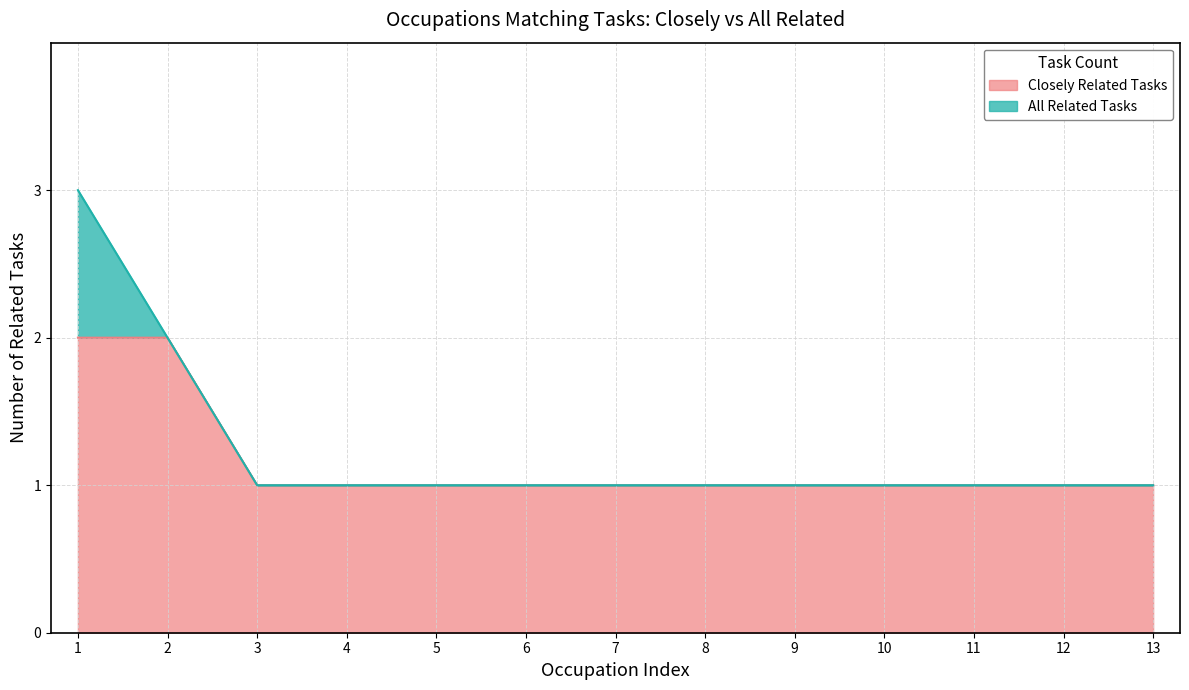

How many values in the all_related series exceed 1?

2